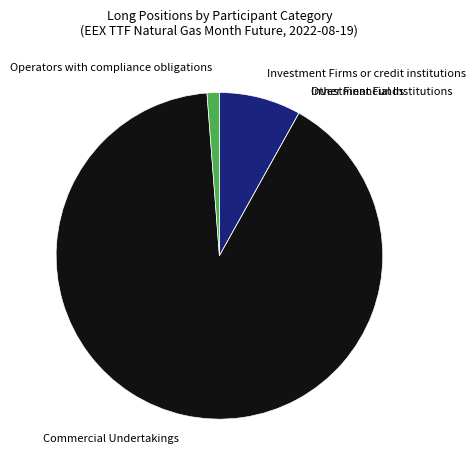

Which has a higher value, Operators with compliance obligations or Commercial Undertakings?

Commercial Undertakings